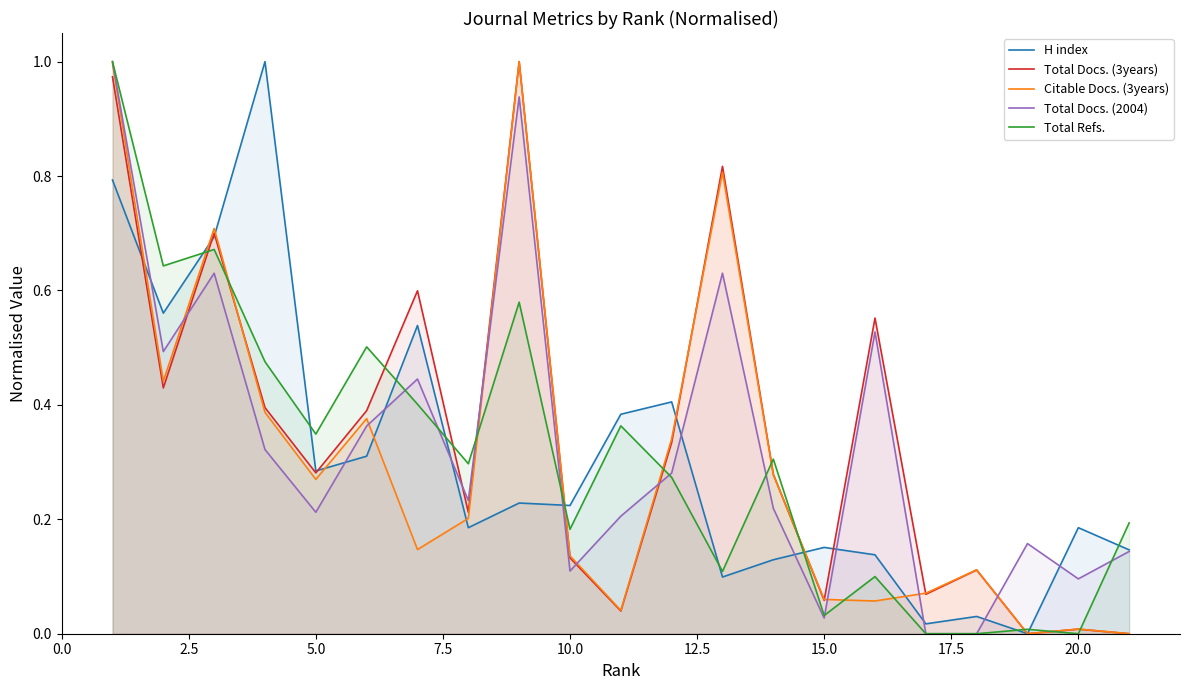

Which series has the largest range (max minus min)?

H index